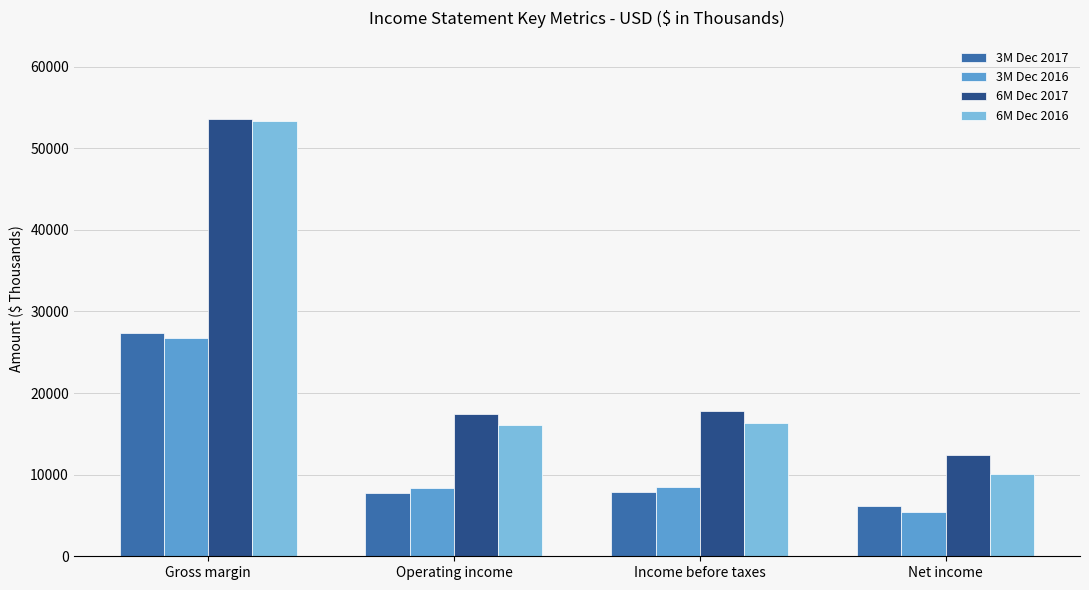

Which series changed the most between Gross margin and Income before taxes?

6M Dec 2016